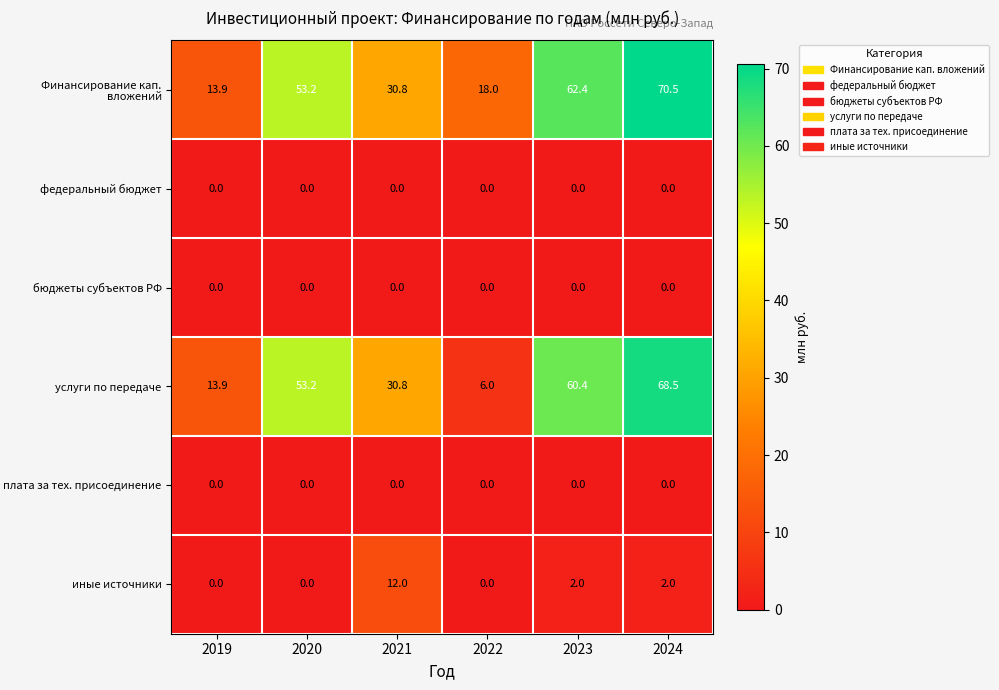

How many series are shown in this chart?

6